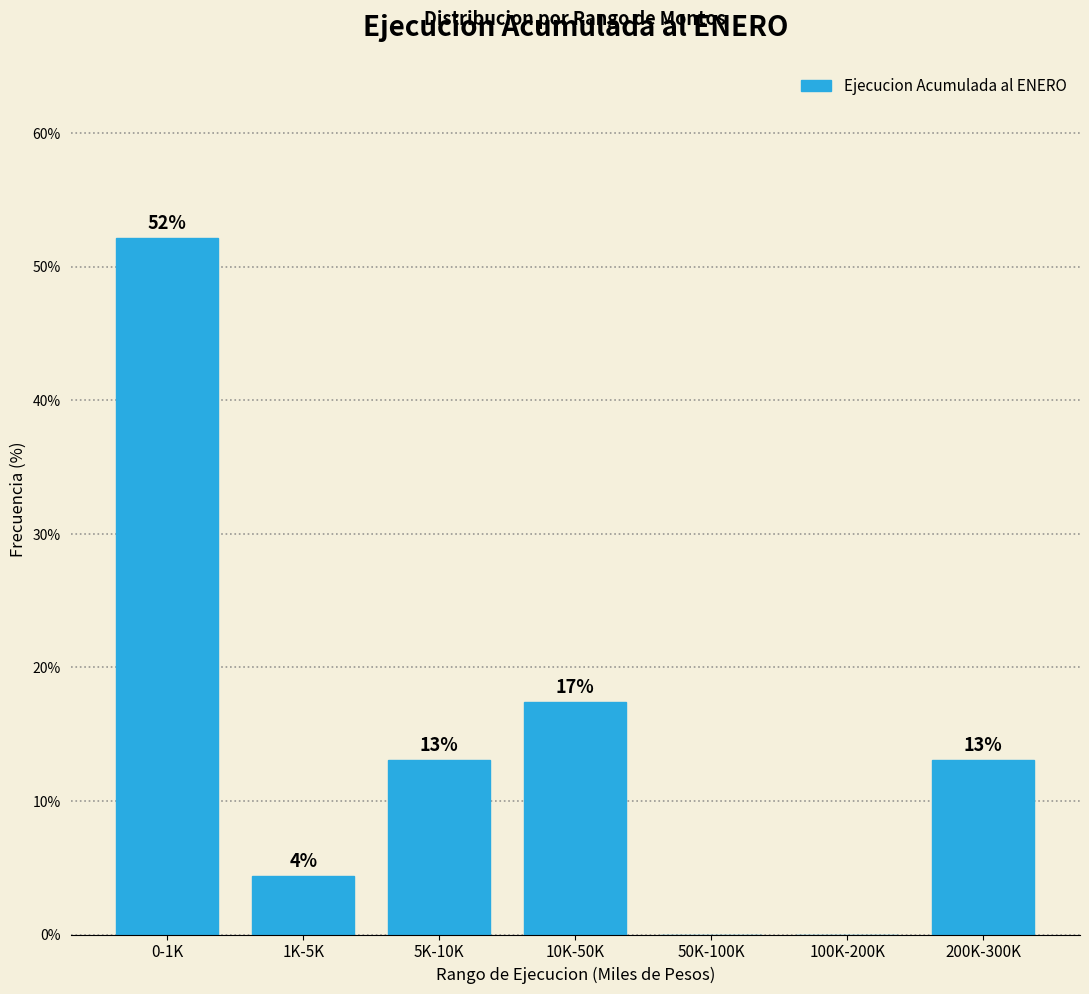

True or false: the data shows 12.1 at 10K-50K.

False